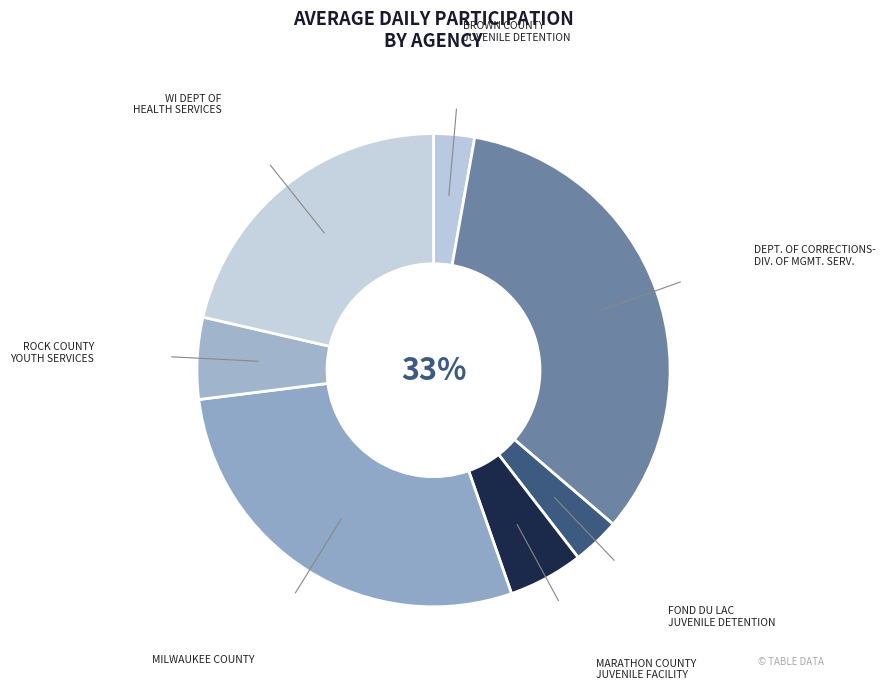

Count the number of slices in the pie.

7